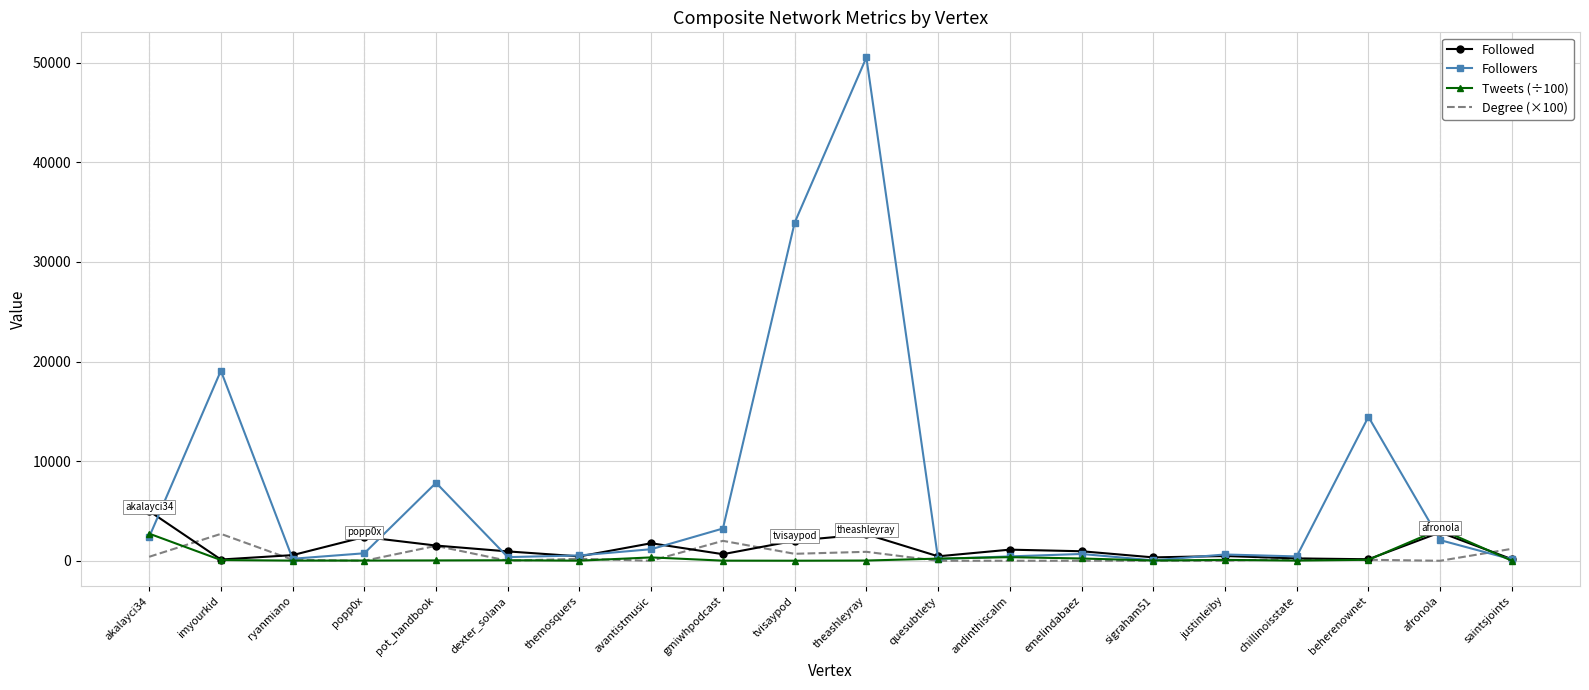

What is the difference between the Followed values at justinleiby and sigraham51?

137.0